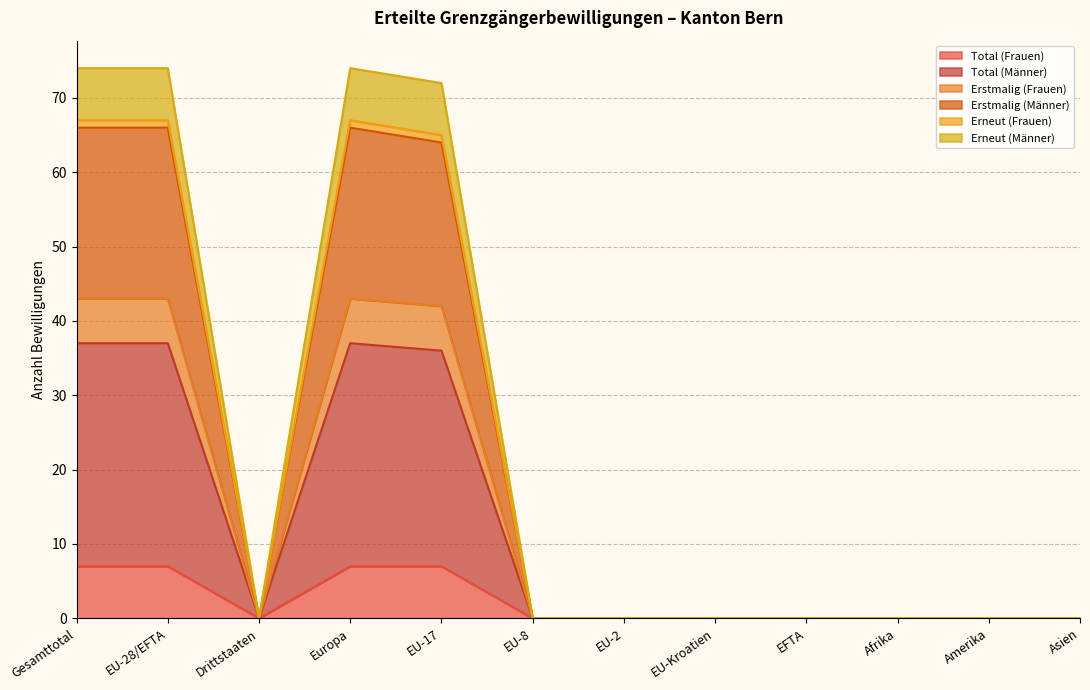

True or false: Total (Männer) and Erstmalig (Frauen) intersect in this chart.

False